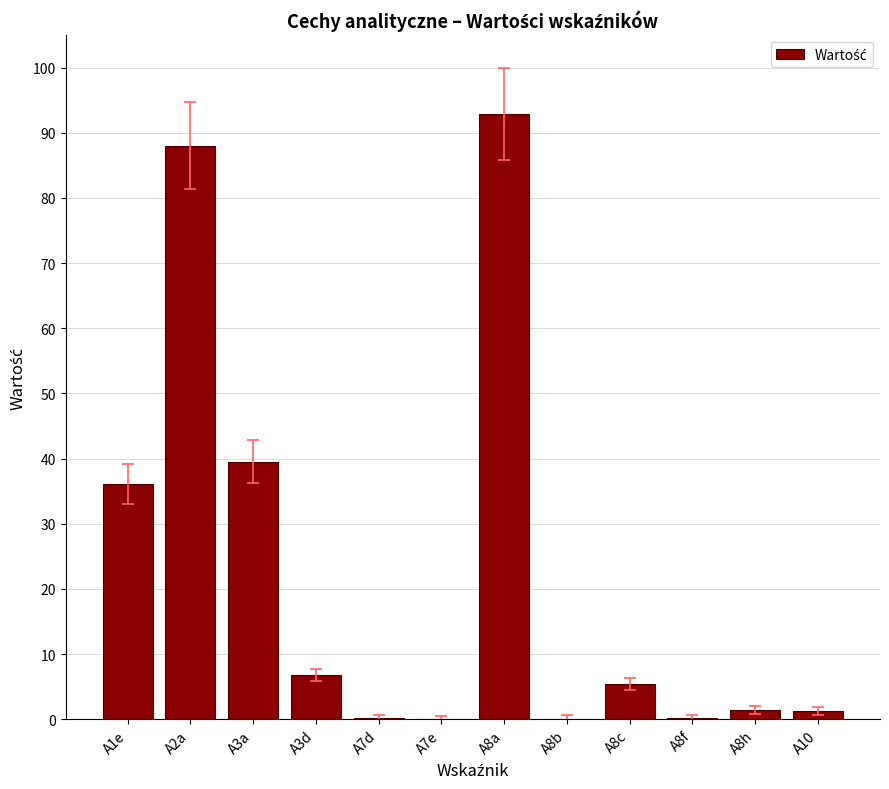

Are the bars horizontal?

No